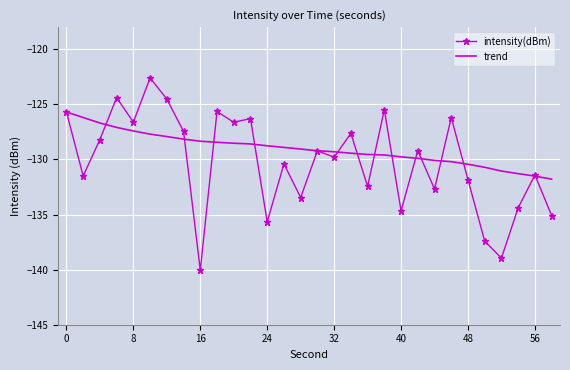

Rank the series by their maximum value, from lowest to highest.

trend, intensity(dBm)